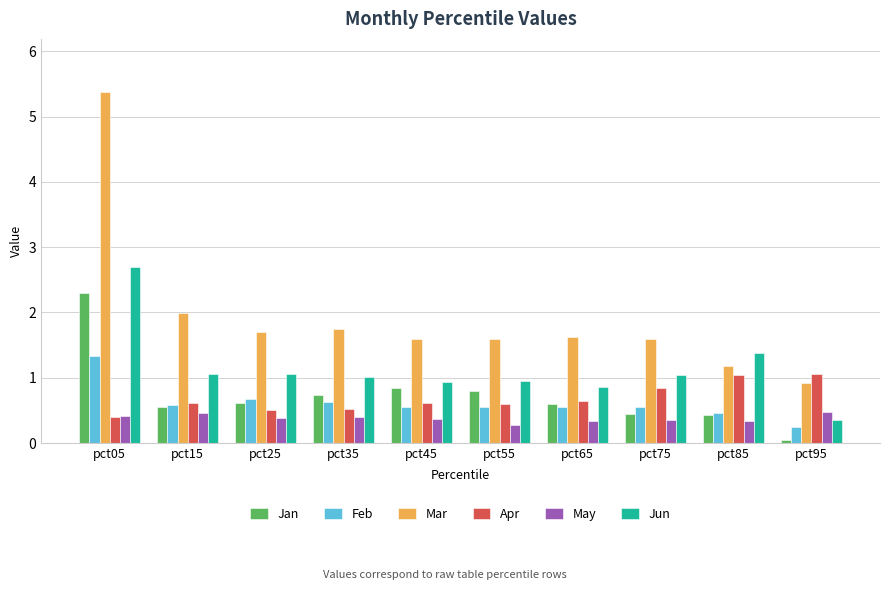

What are all the series names shown in the legend?

Jan, Feb, Mar, Apr, May, Jun